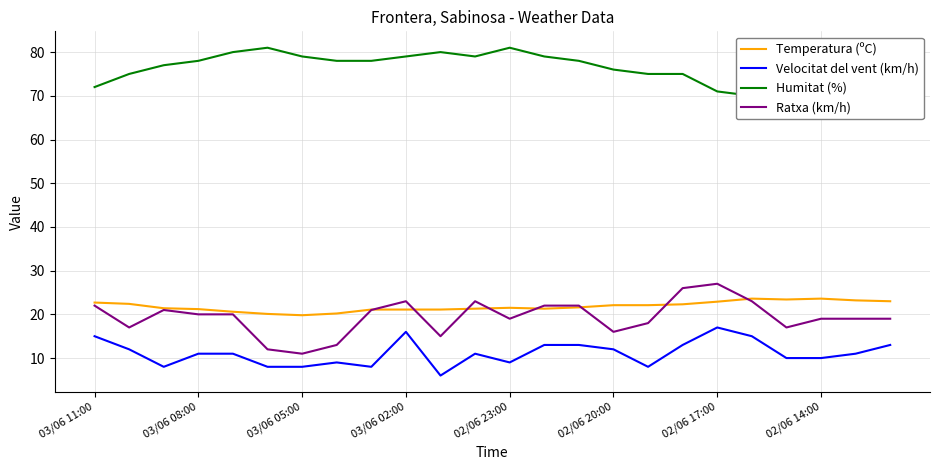

At which label does Ratxa (km/h) reach its minimum?

03/06 05:00